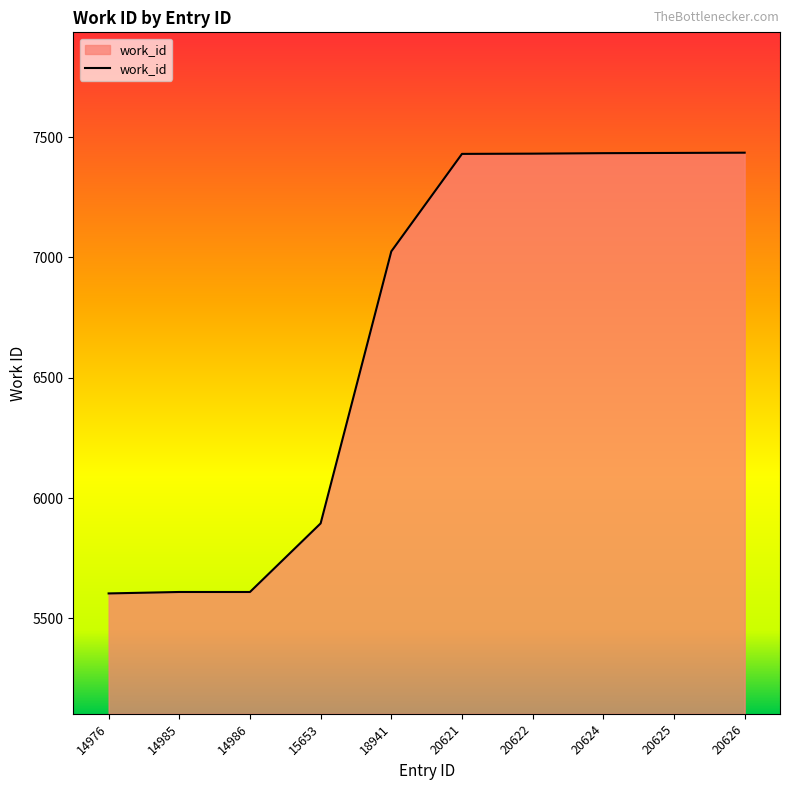

What is the ratio of the value at 20625 to the value at 20622?

1.0